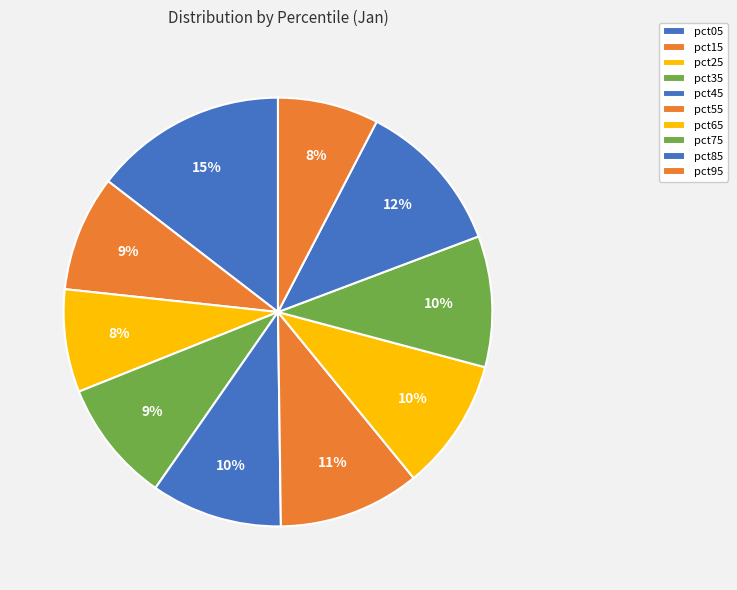

To the nearest percent, what is the average slice percentage?

10%